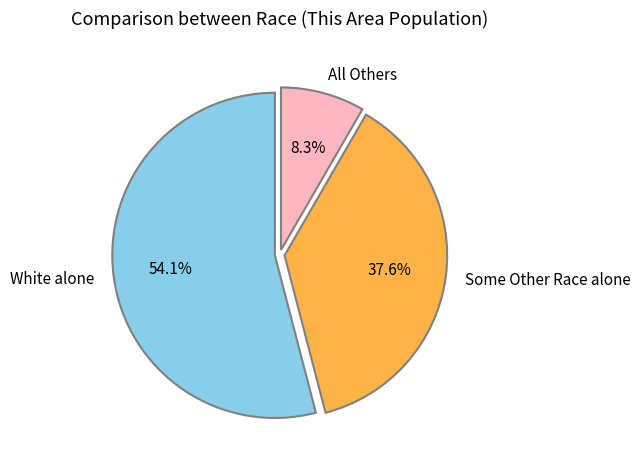

Is the sum of All Others and Some Other Race alone greater than half?

No